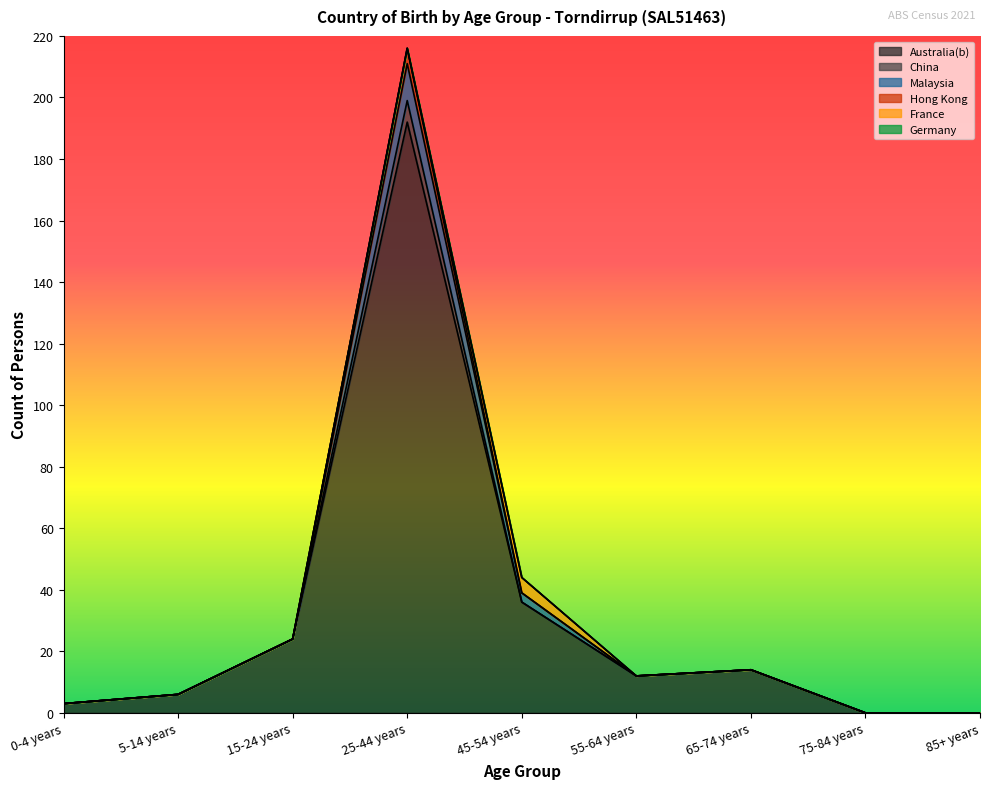

What is the difference between the maximum and minimum values in the Australia(b) series?

192